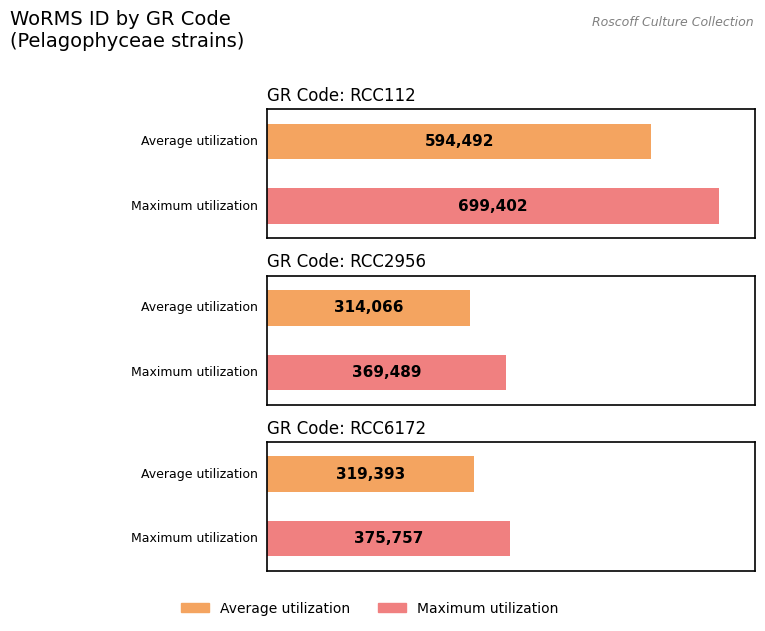

List the labels in order of value, smallest first.

RCC2956, RCC6172, RCC112